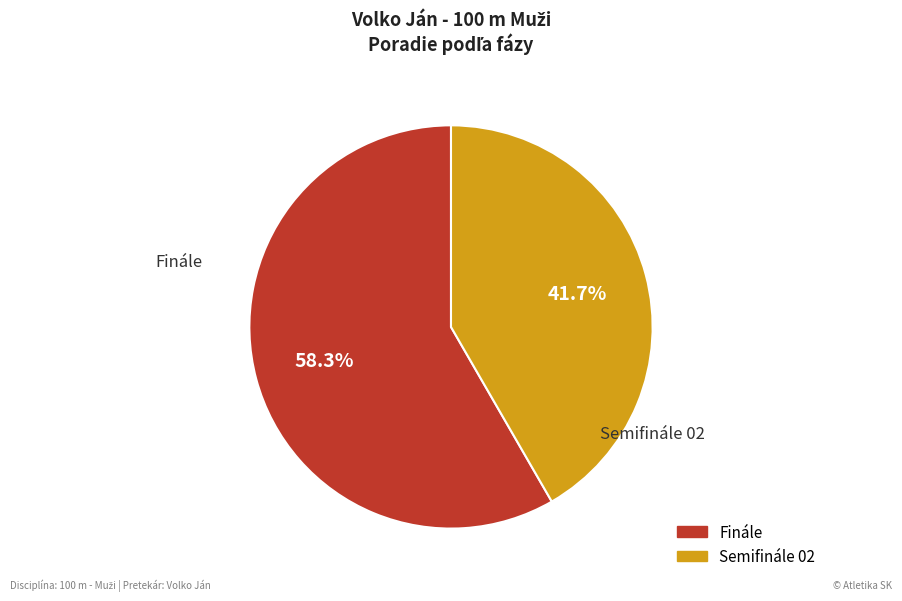

What percentage is NOT represented by Finále?

41.7%